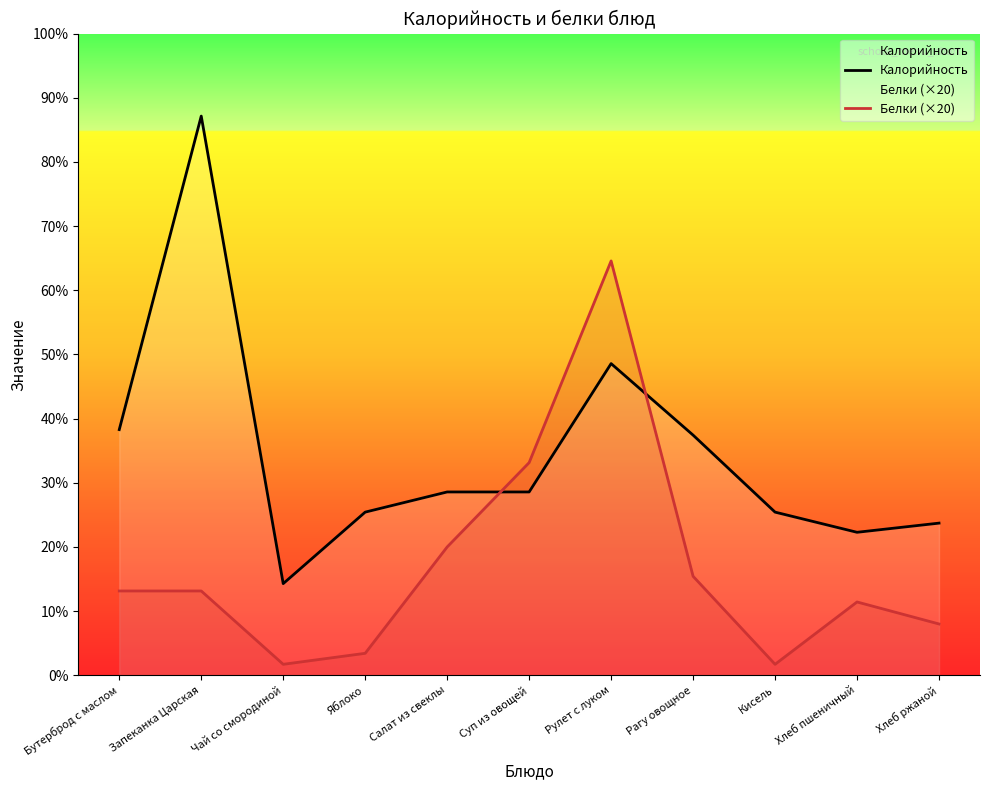

How many interior local peaks does the Калорийность series have?

2